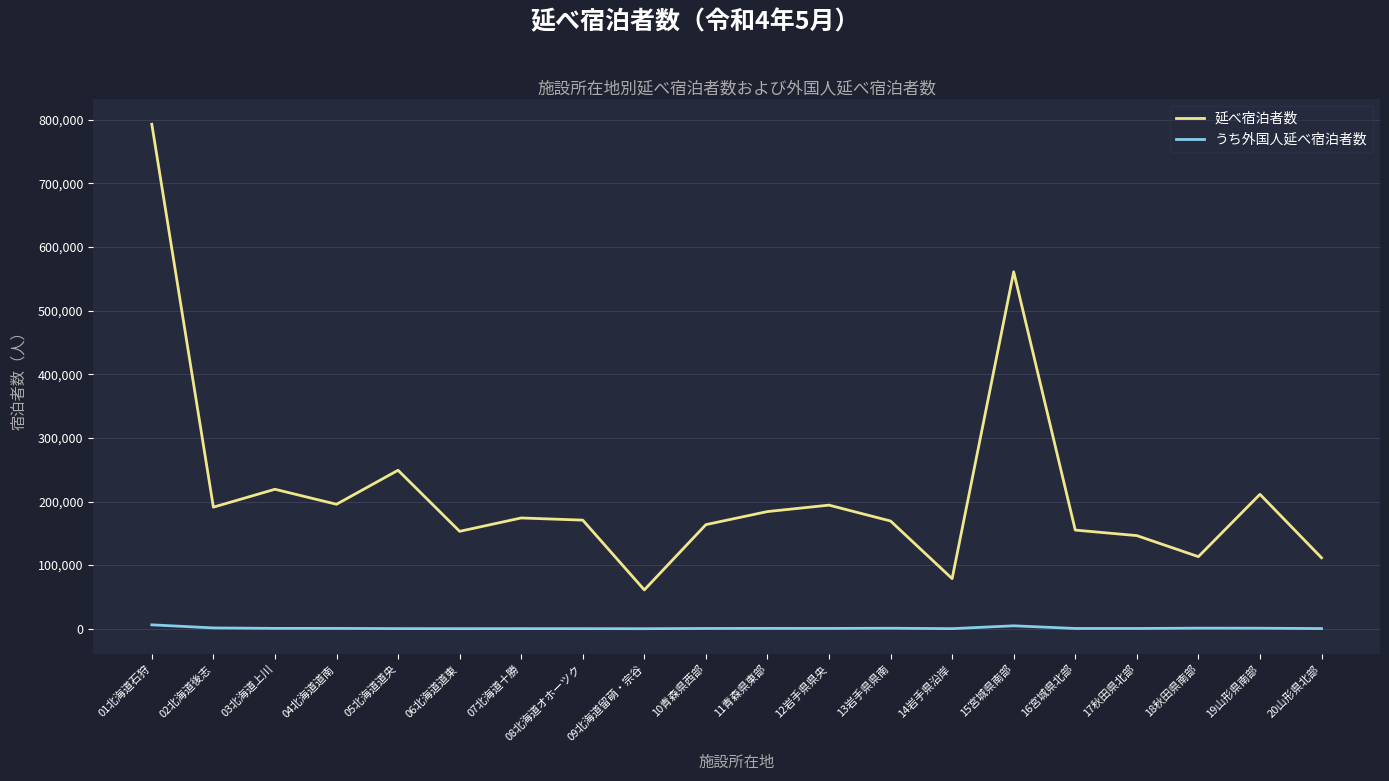

What is the spread (max minus min) of values at 07北海道十勝?

173940